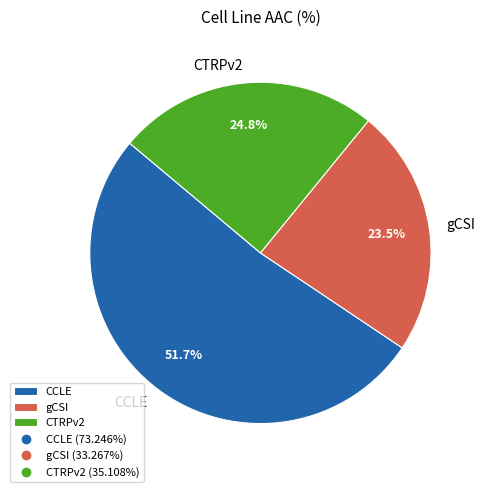

Is the sum of gCSI and CTRPv2 greater than half?

No